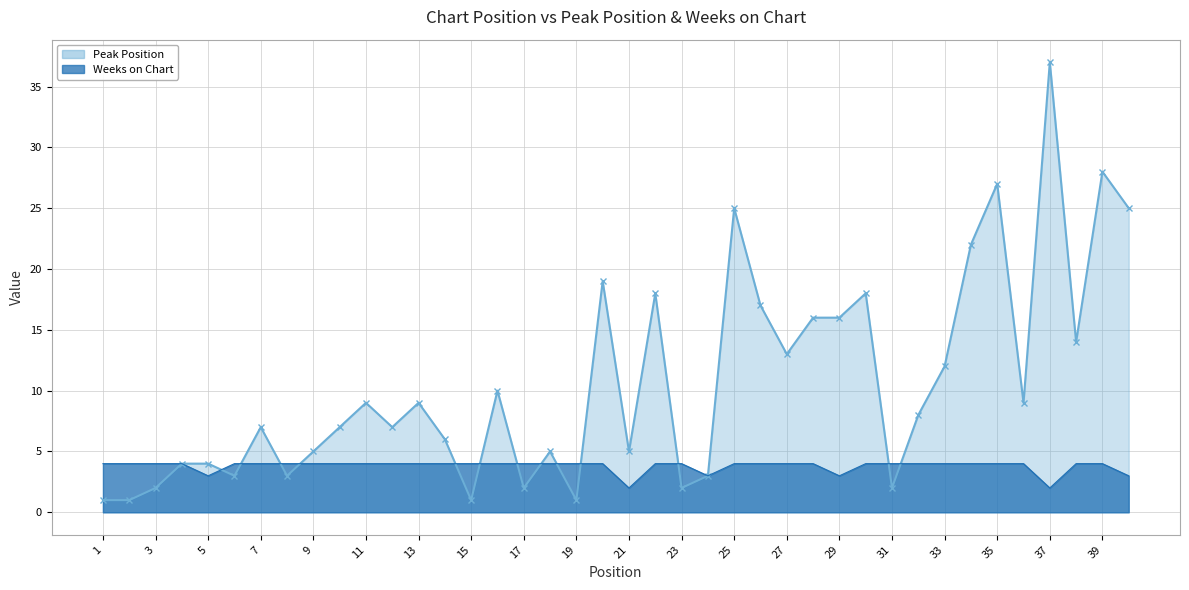

How many lines are shown in the chart?

2